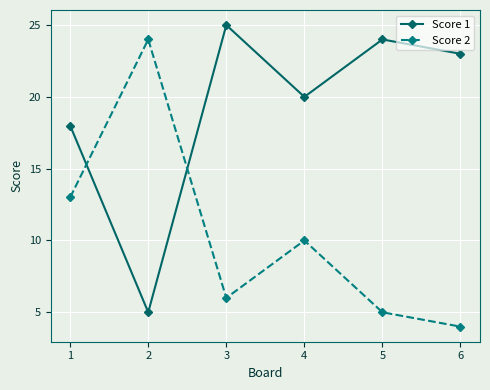

What is the minimum value for Score 2?

4